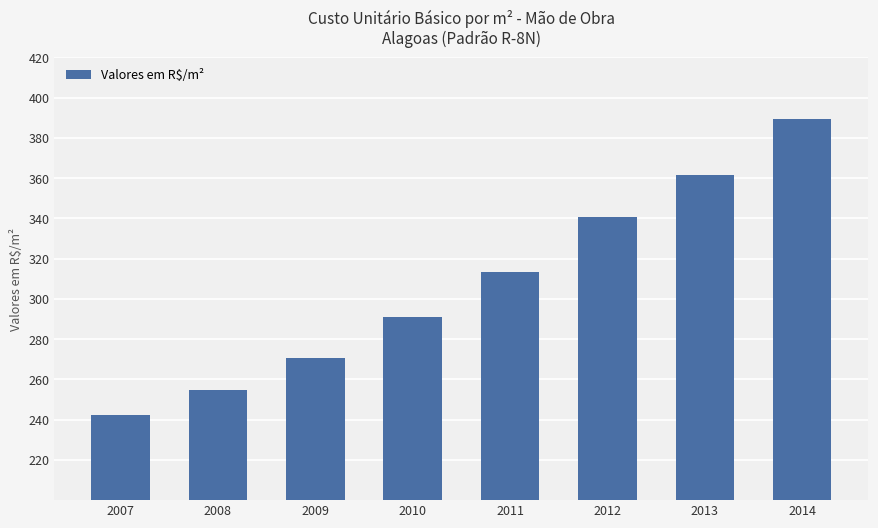

Which label corresponds to the smallest value in the chart?

2007